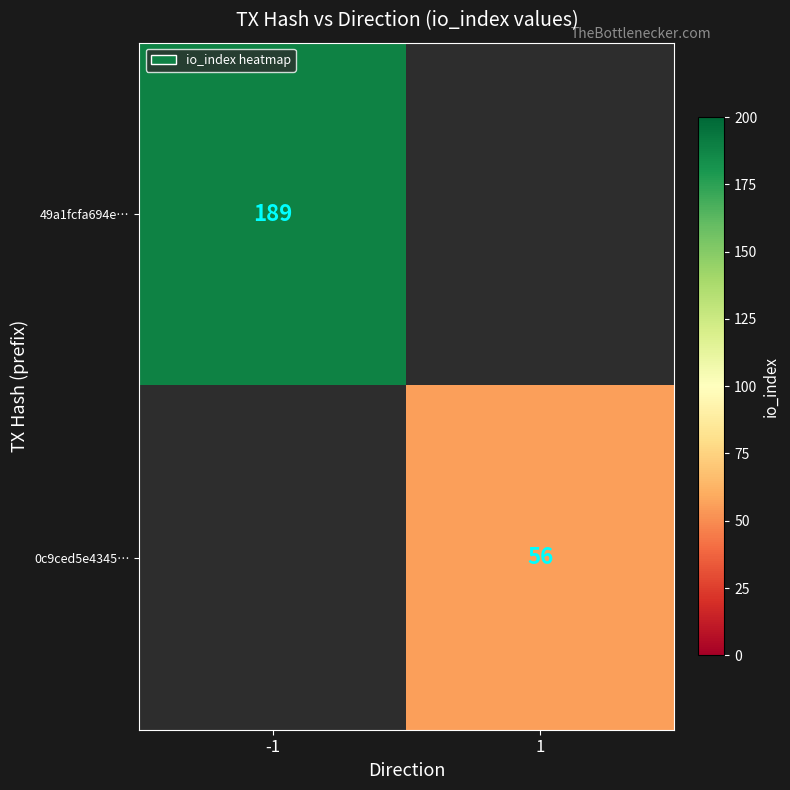

Is the value of 49a1fcfa694e… at 1 greater than the value of 0c9ced5e4345… at 1?

No